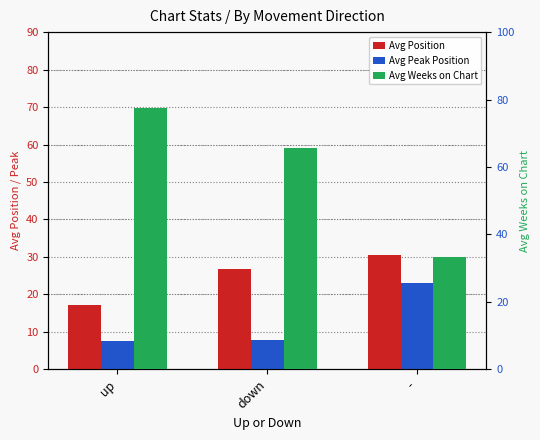

Reading left to right, what are all the values shown in this chart?

Avg Position: up=17.1	down=26.9	-=30.6
Avg Peak Position: up=7.4	down=7.7	-=23.0
Avg Weeks on Chart: up=77.5	down=65.6	-=33.2